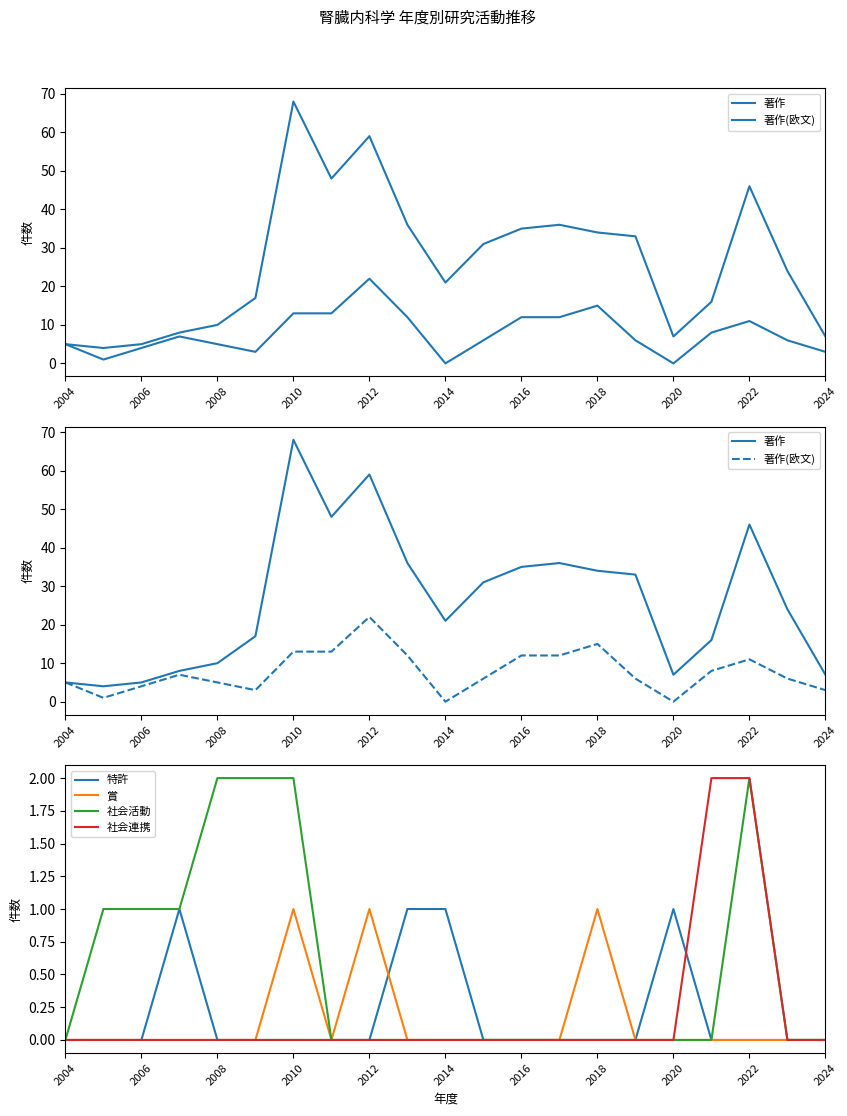

Is it true that 社会連携 equals 1 at 2012?

False